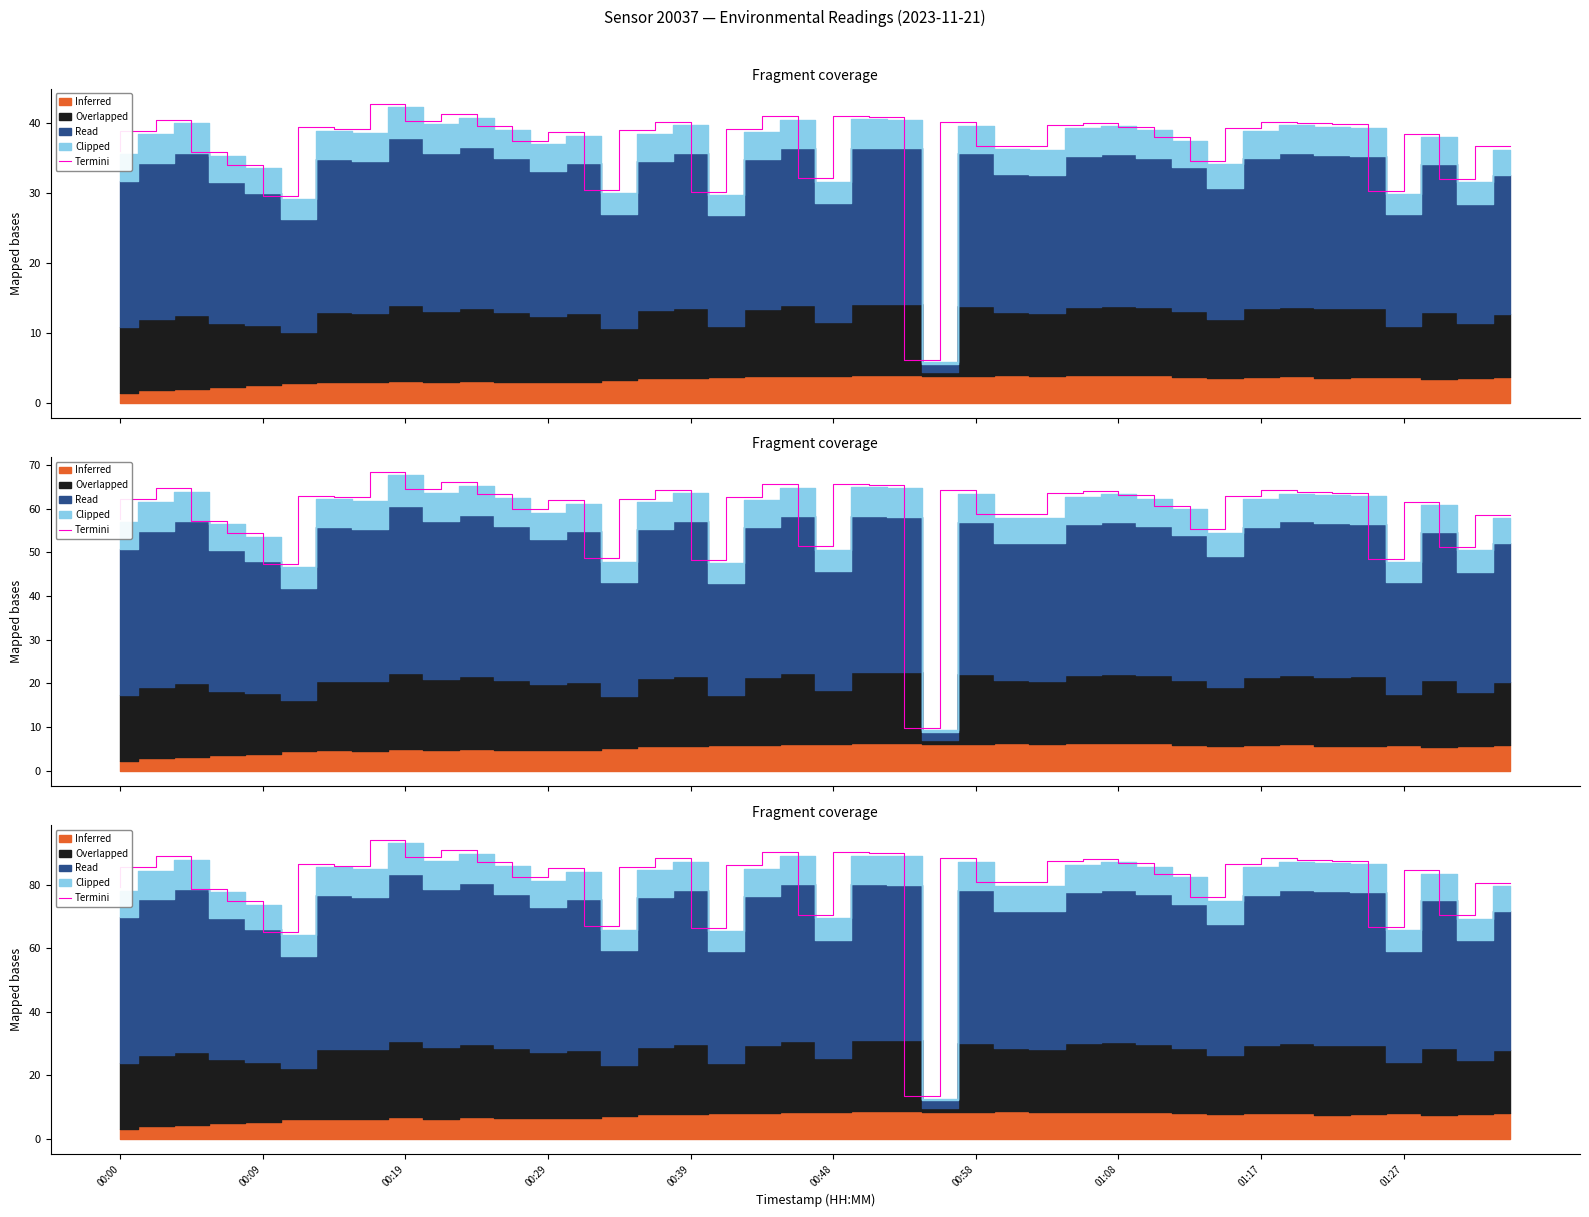

Is it true that the value at 01:08 is 125.6?

False